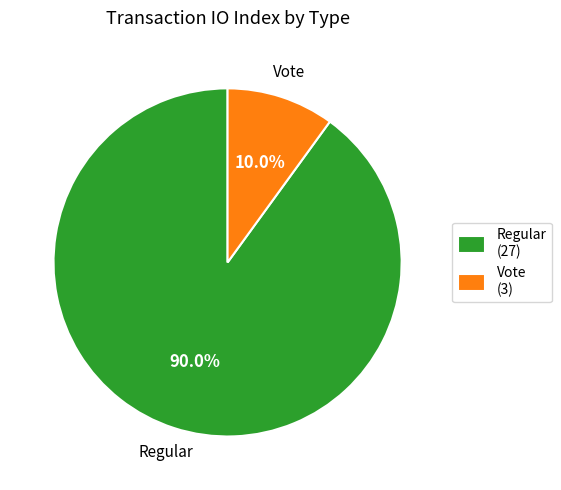

What percentage is the Vote slice, to the nearest percent?

10%